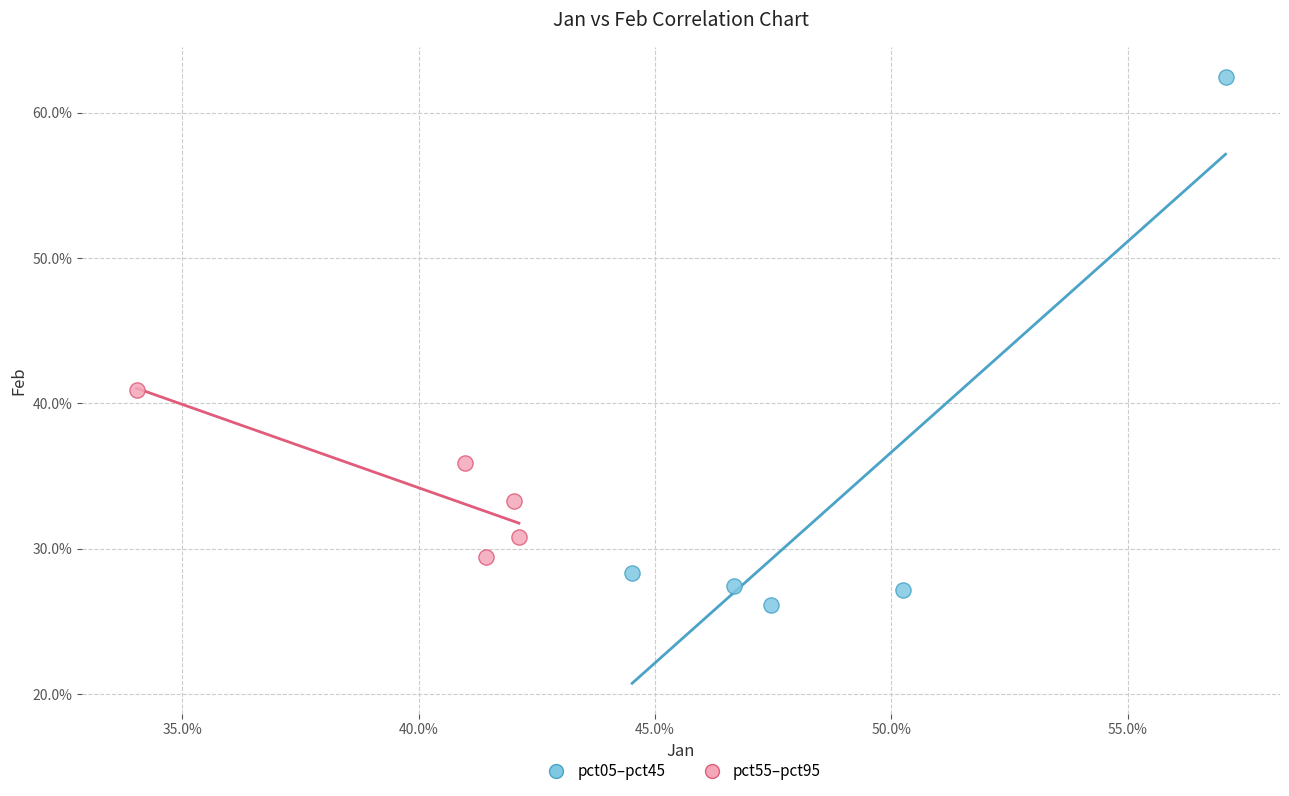

What are all the series names shown in the legend?

pct05–pct45, pct55–pct95